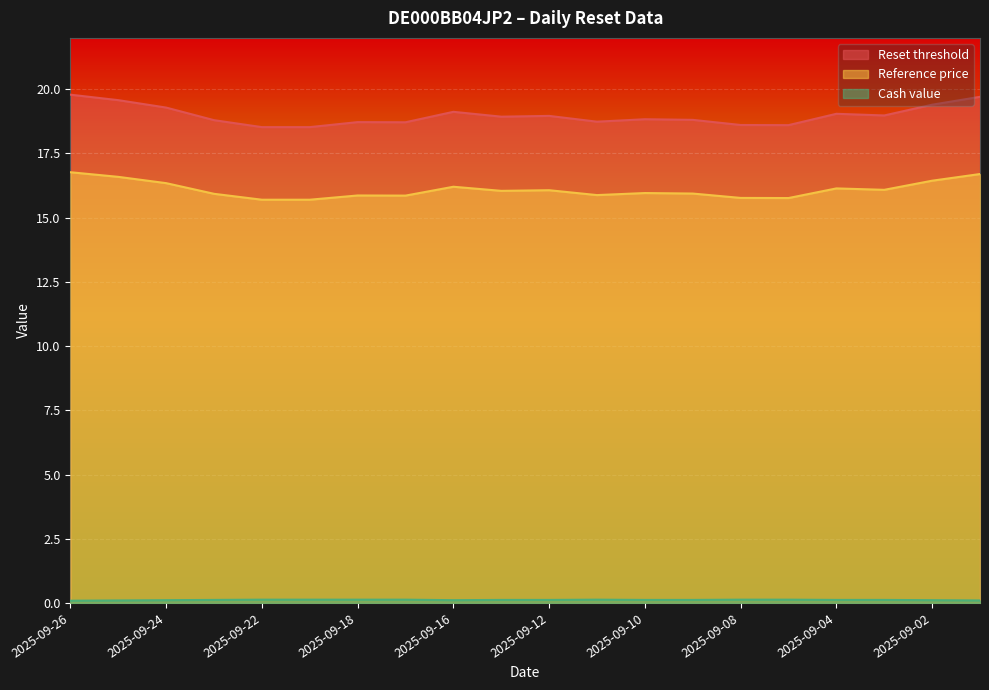

Reading left to right, extract all data points from this chart.

Reset threshold: 19.8	19.6	19.3	18.8	18.5	18.5	18.7	18.7	19.1	18.9	19.0	18.7	18.8	18.8	18.6	18.6	19.0	19.0	19.4	19.7
Reference price: 16.8	16.6	16.3	15.9	15.7	15.7	15.9	15.9	16.2	16.0	16.1	15.9	16.0	15.9	15.8	15.8	16.1	16.1	16.4	16.7
Cash value: 0.1	0.1	0.1	0.1	0.1	0.1	0.1	0.1	0.1	0.1	0.1	0.1	0.1	0.1	0.1	0.1	0.1	0.1	0.1	0.1